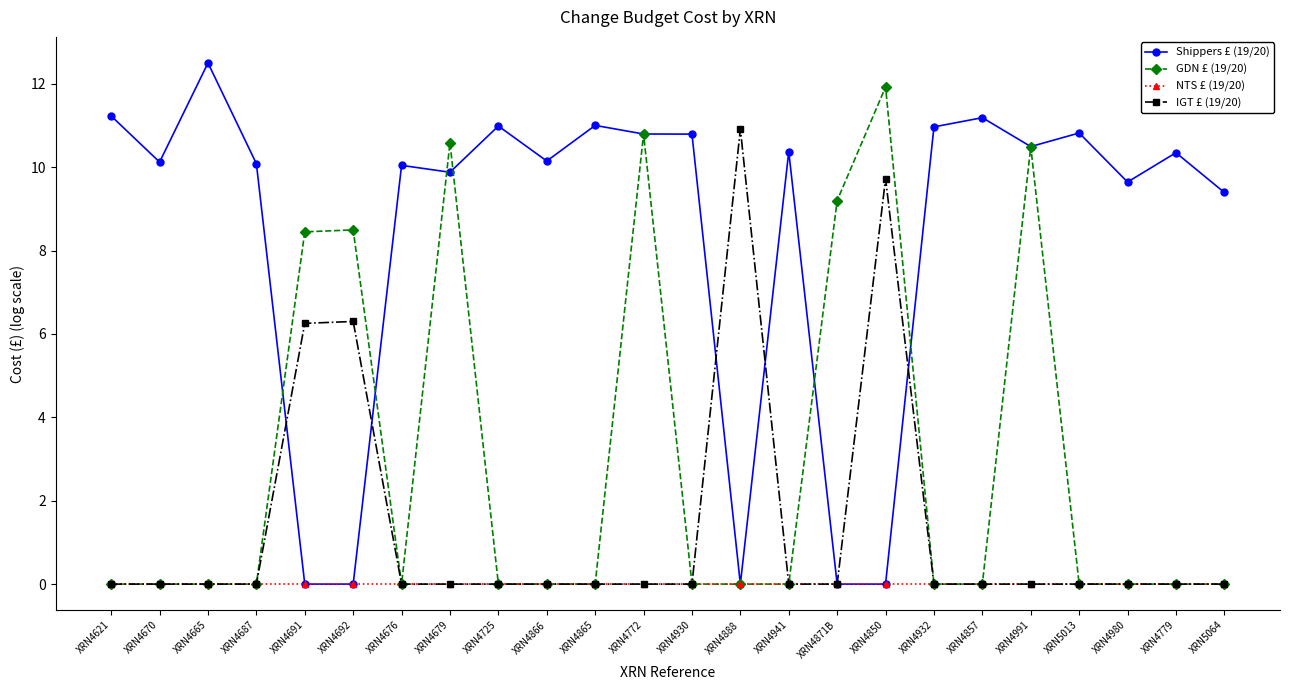

List the series in order of their overall mean, highest first.

Shippers £ (19/20), GDN £ (19/20), IGT £ (19/20), NTS £ (19/20)